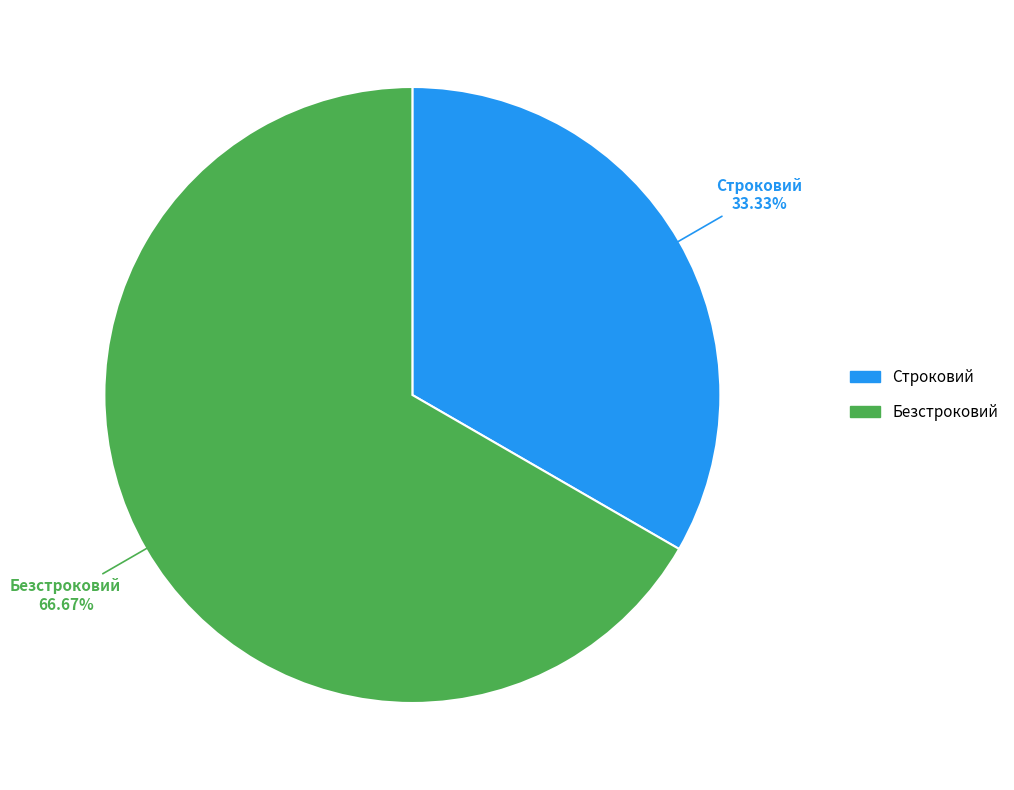

Is Безстроковий the majority of the pie?

Yes